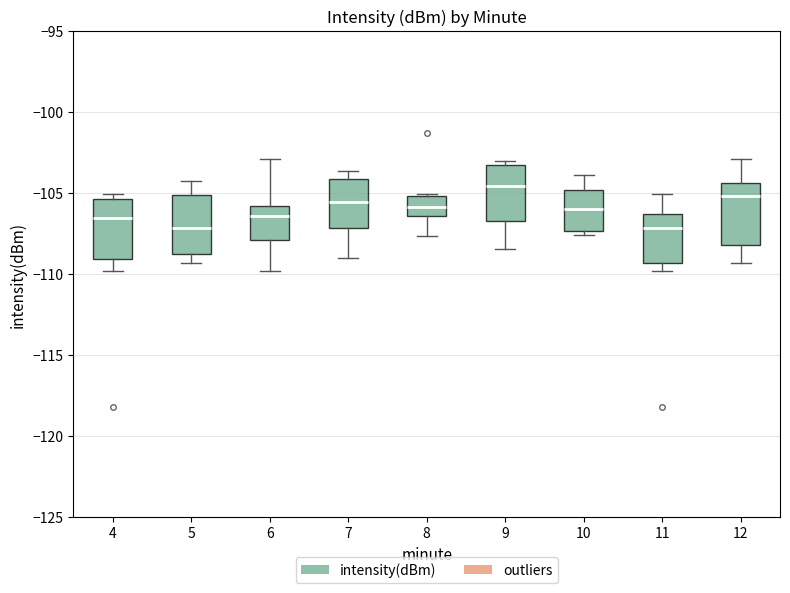

Reading left to right, transcribe this box plot: for each box, give where its median line is, the range the box spans, and where its two whiskers end, as read against the y-axis. The values are not printed on the chart, so give them approximately, as read against the axis.

4: median -106.5, box -109.0 to -105.5, whiskers -110.0 to -105.0
5: median -107.0, box -109.0 to -105.0, whiskers -109.5 to -104.5
6: median -106.5, box -108.0 to -106.0, whiskers -110.0 to -103.0
7: median -105.5, box -107.0 to -104.0, whiskers -109.0 to -103.5
8: median -106.0, box -106.5 to -105.0, whiskers -107.5 to -105.0
9: median -104.5, box -106.5 to -103.5, whiskers -108.5 to -103.0
10: median -106.0, box -107.5 to -105.0, whiskers -107.5 (just below the box's lower edge) to -104.0
11: median -107.0, box -109.5 to -106.5, whiskers -110.0 to -105.0
12: median -105.0, box -108.0 to -104.5, whiskers -109.5 to -103.0